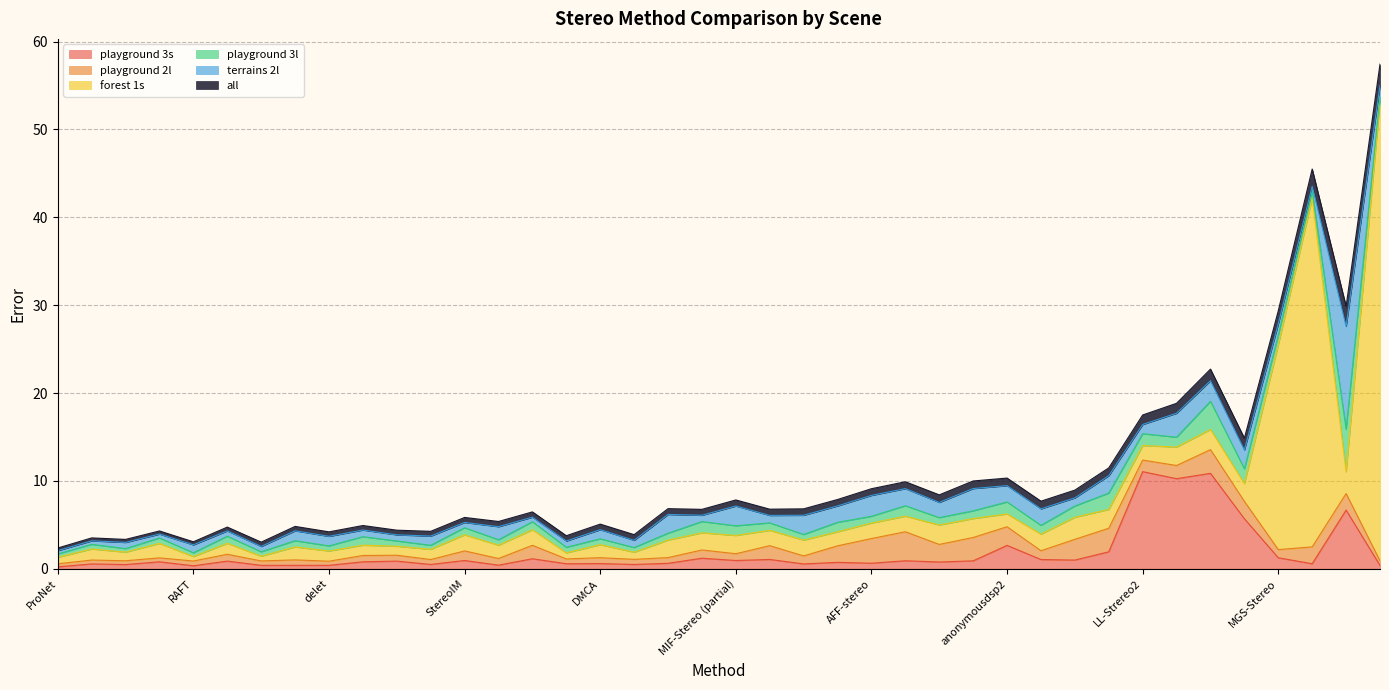

What is the difference between the maximum and minimum values in the terrains 2l series?

11.3